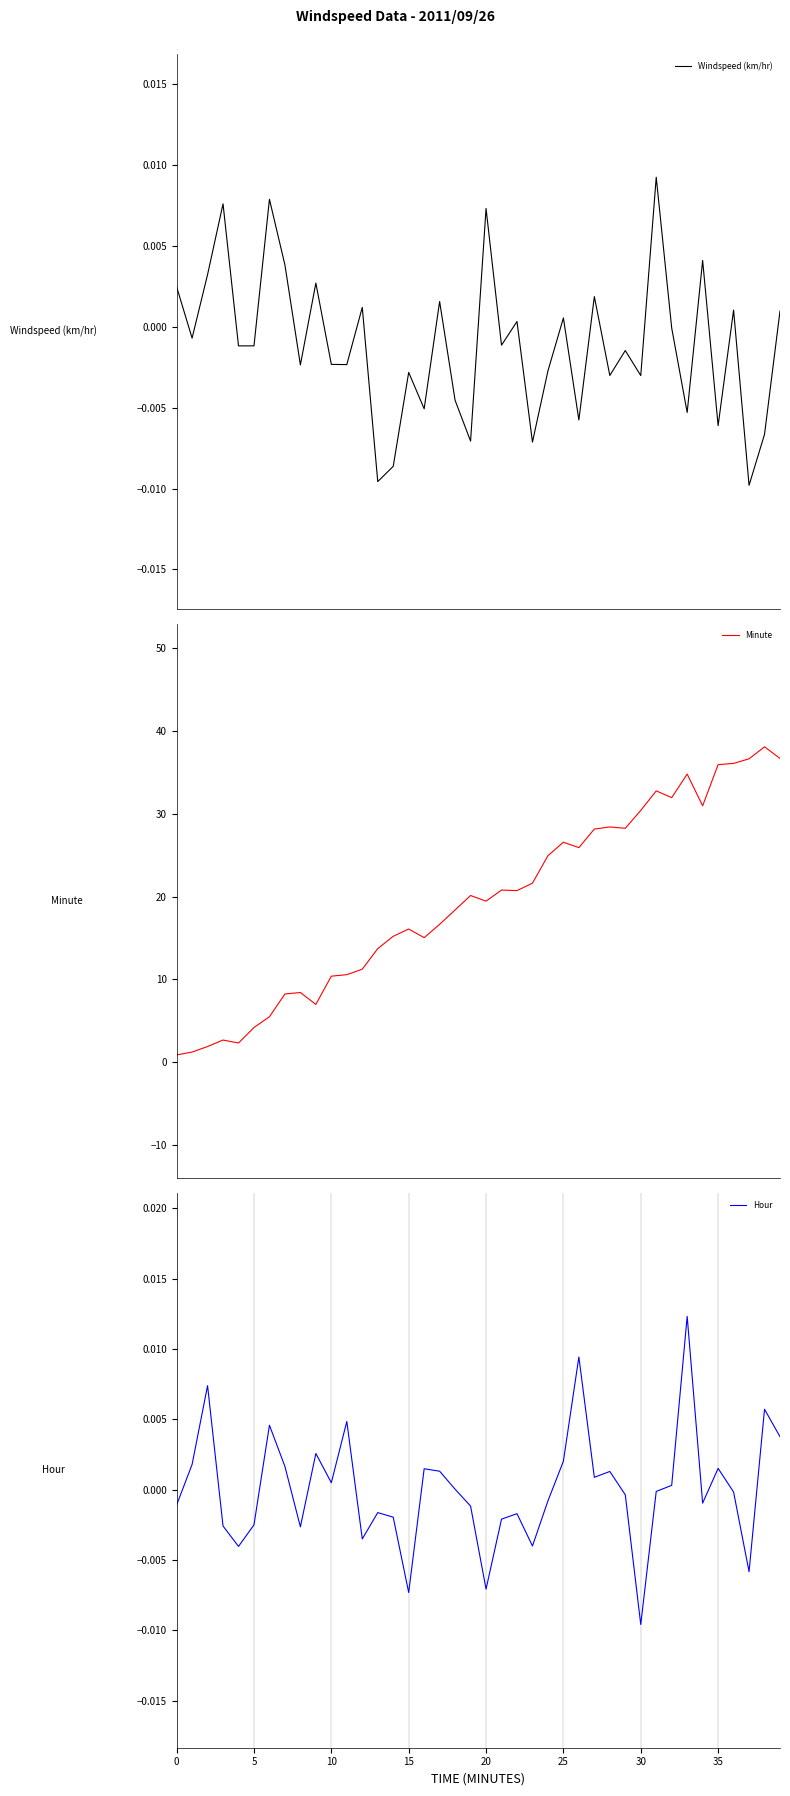

How many values in Hour are below zero?

21